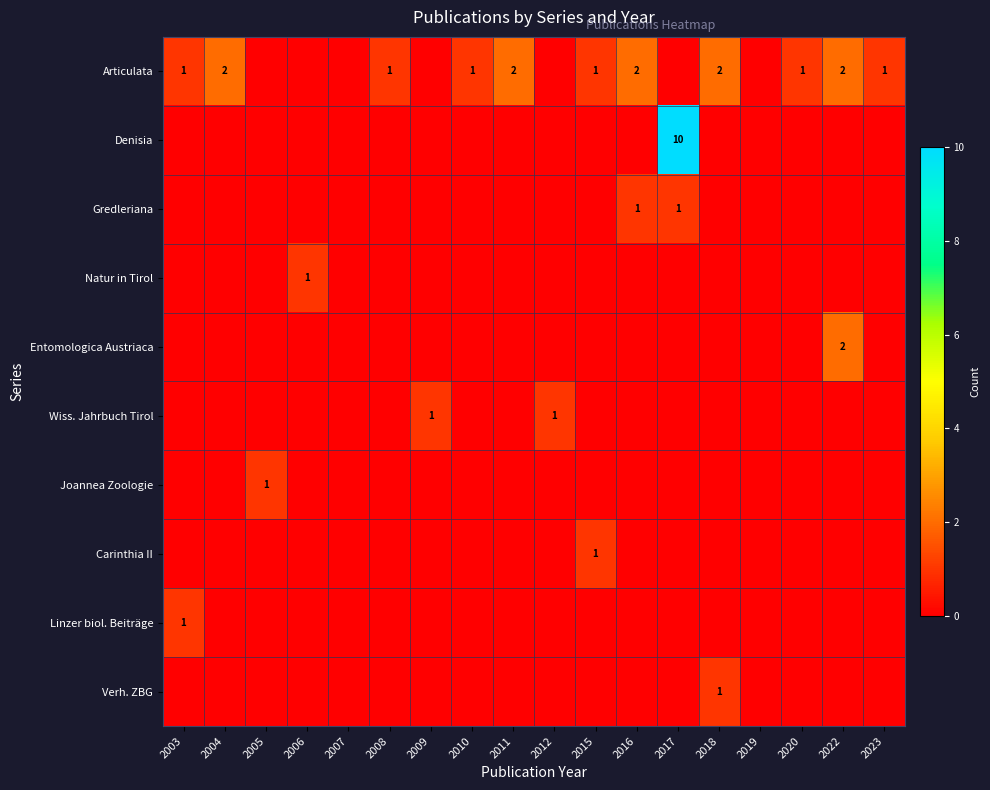

At 2003, list the series in order from largest to smallest.

Articulata, Linzer biol. Beiträge, Denisia, Gredleriana, Natur in Tirol, Entomologica Austriaca, Wiss. Jahrbuch Tirol, Joannea Zoologie, Carinthia II, Verh. ZBG